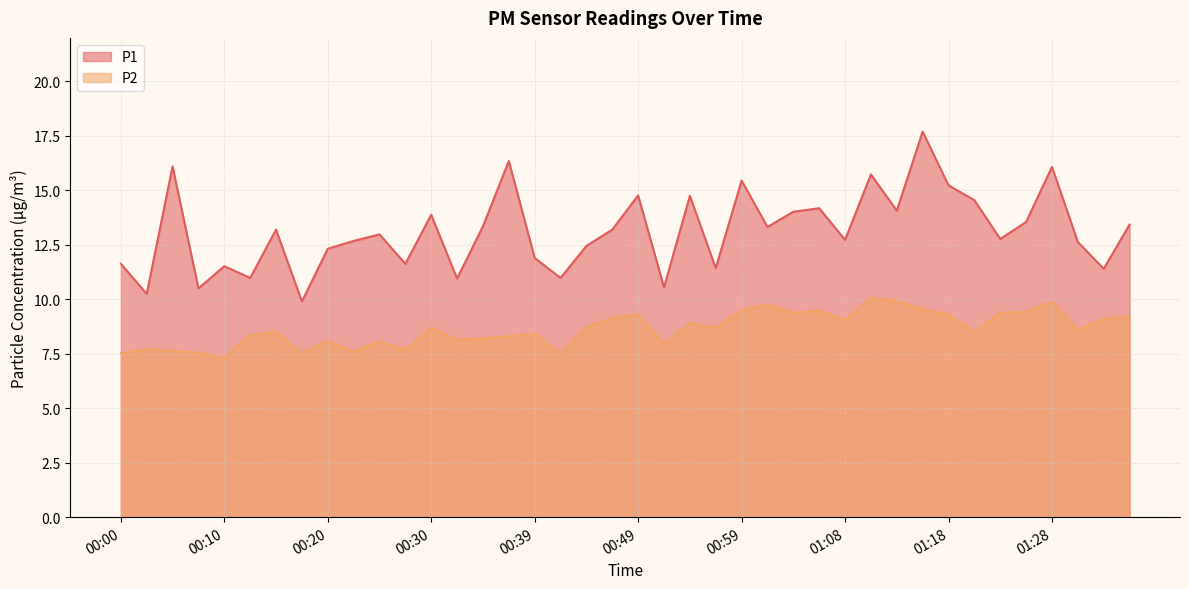

What is the total value across all series at 01:13?

24.0